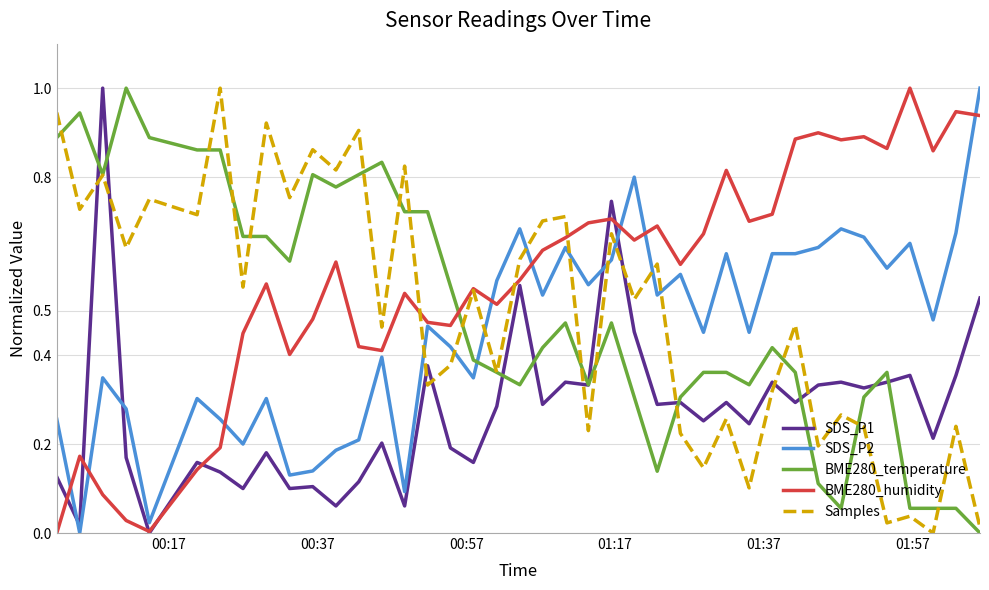

After their last crossing, which series has the higher values: SDS_P2 or Samples?

SDS_P2